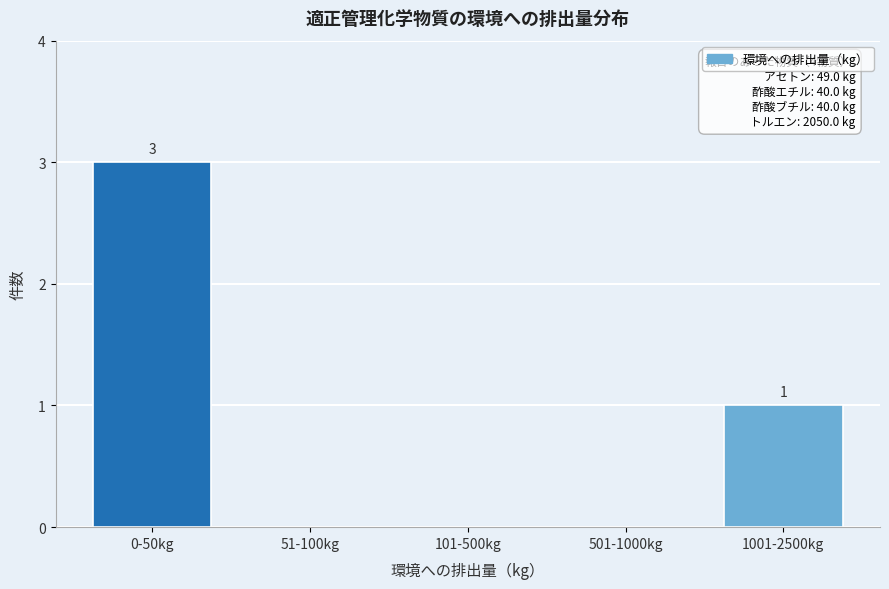

Reading right to left, list all the values displayed in this chart.

1001-2500kg=1	501-1000kg=0	101-500kg=0	51-100kg=0	0-50kg=3